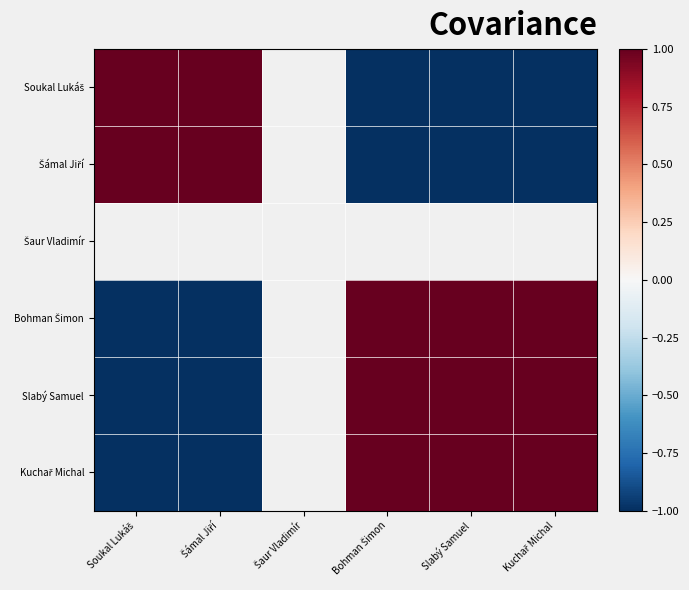

Rank the series by their average value, from lowest to highest.

Soukal Lukáš, Šámal Jiří, Šaur Vladimír, Bohman Šimon, Slabý Samuel, Kuchař Michal